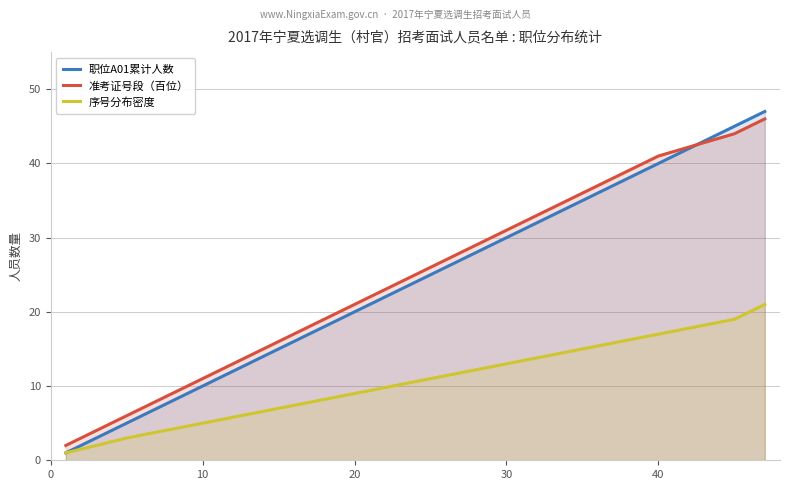

Count the 序号分布密度 values in the range 5 to 17.

7